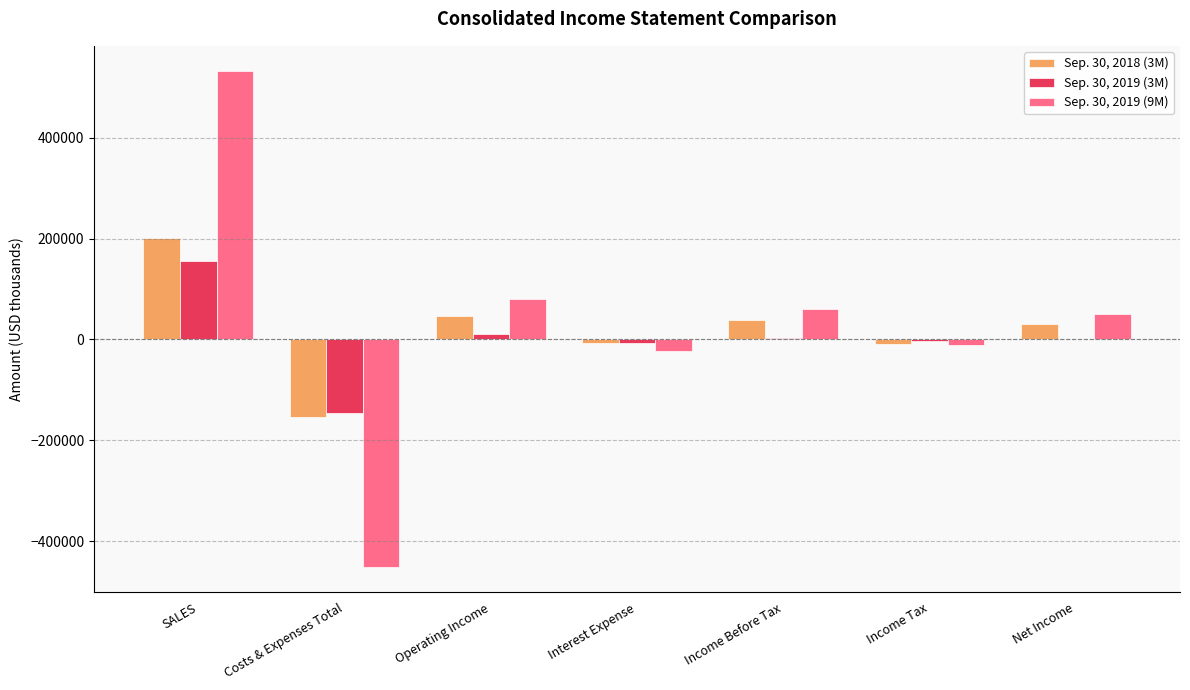

What is the maximum value shown in the chart?

532764